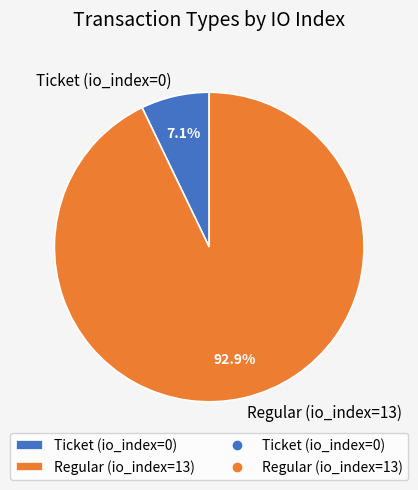

Is there any slice that represents more than half of the pie?

Yes